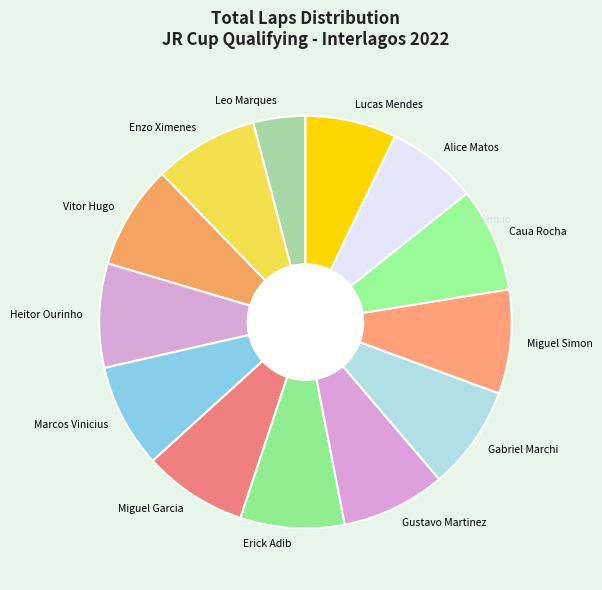

How many segments does this pie chart have?

13